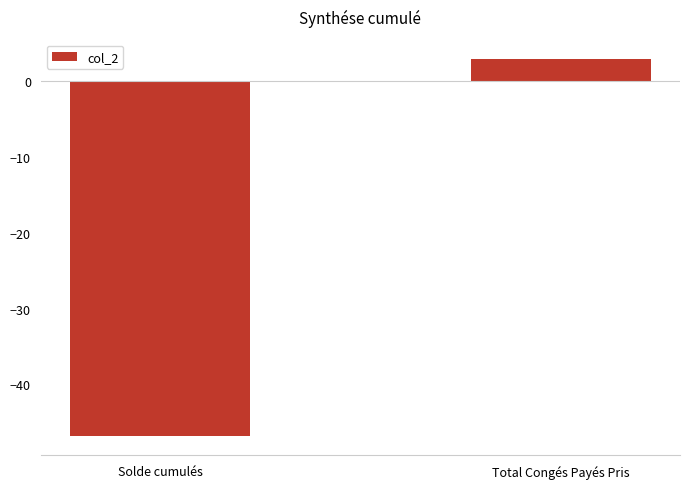

The value at Solde cumulés is -46.9. True or false?

True